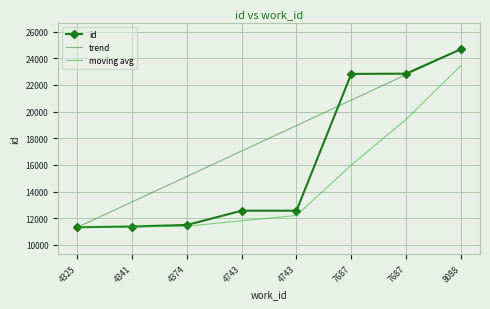

What is the value of the id point at the 3rd from the left?

11489.0